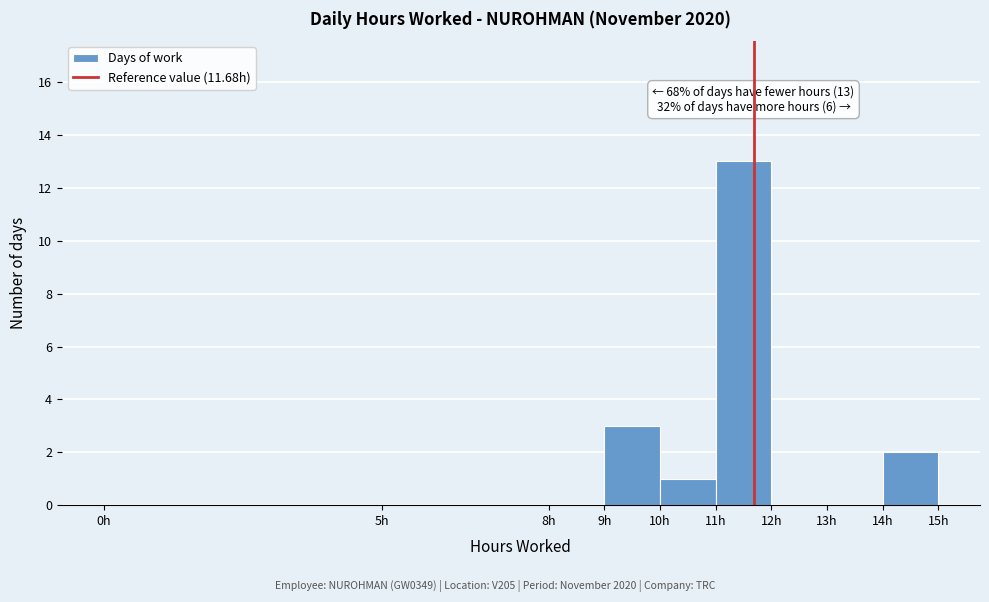

Which range on the x-axis has the tallest bar?

11 to 12